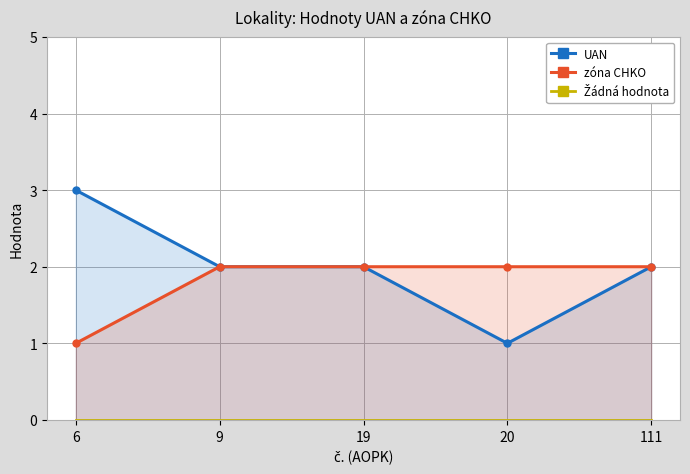

Which label corresponds to the smallest value in the chart?

6